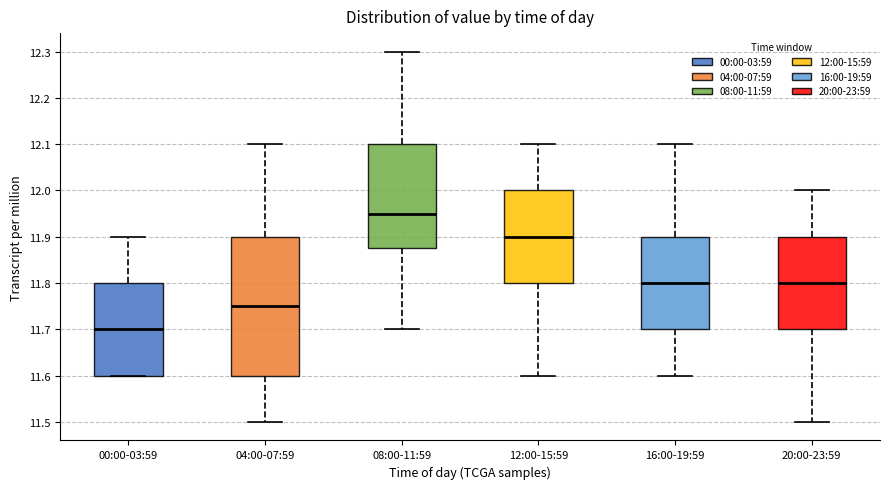

Reading left to right, transcribe this box plot: for each box, give where its median line is, the range the box spans, and where its two whiskers end, as read against the y-axis. The values are not printed on the chart, so give them approximately, as read against the axis.

00:00-03:59: median 11.70, box 11.60 to 11.80, whiskers 11.60 to 11.90
04:00-07:59: median 11.75, box 11.60 to 11.90, whiskers 11.50 to 12.10
08:00-11:59: median 11.95, box 11.88 to 12.10, whiskers 11.70 to 12.30
12:00-15:59: median 11.90, box 11.80 to 12.00, whiskers 11.60 to 12.10
16:00-19:59: median 11.80, box 11.70 to 11.90, whiskers 11.60 to 12.10
20:00-23:59: median 11.80, box 11.70 to 11.90, whiskers 11.50 to 12.00